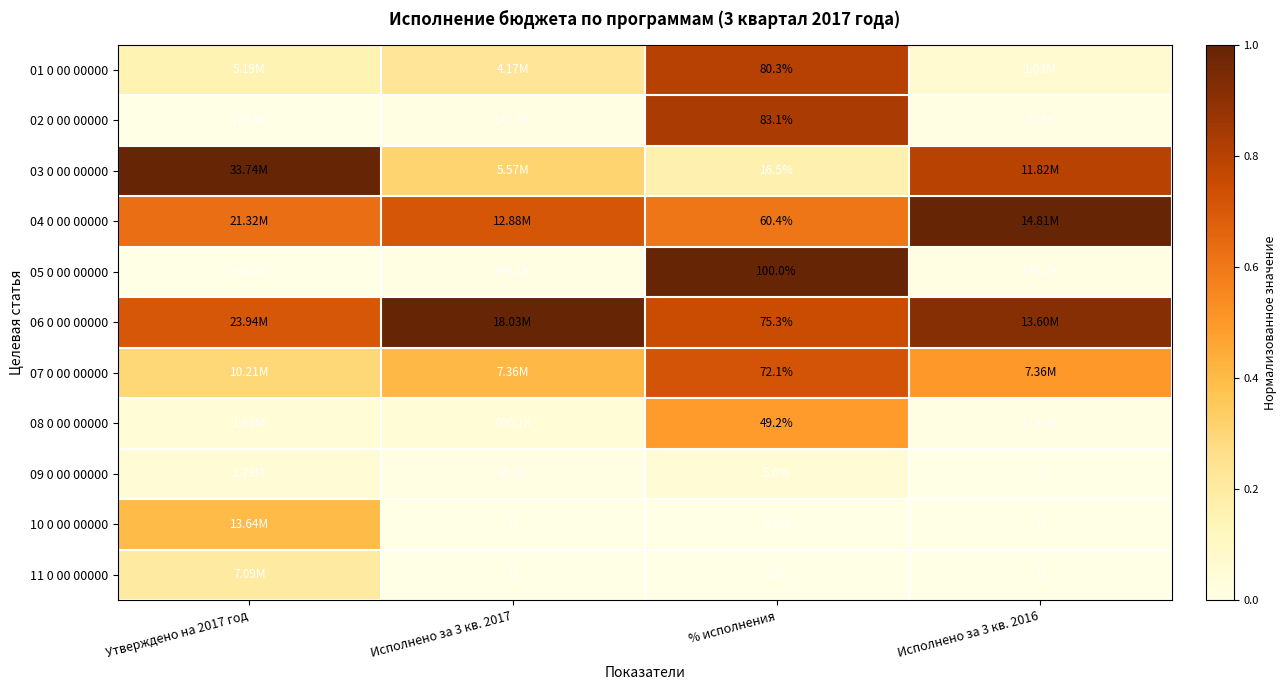

The value of 03 0 00 00000 at Исполнено за 3 кв. 2017 is 0.3. True or false?

True